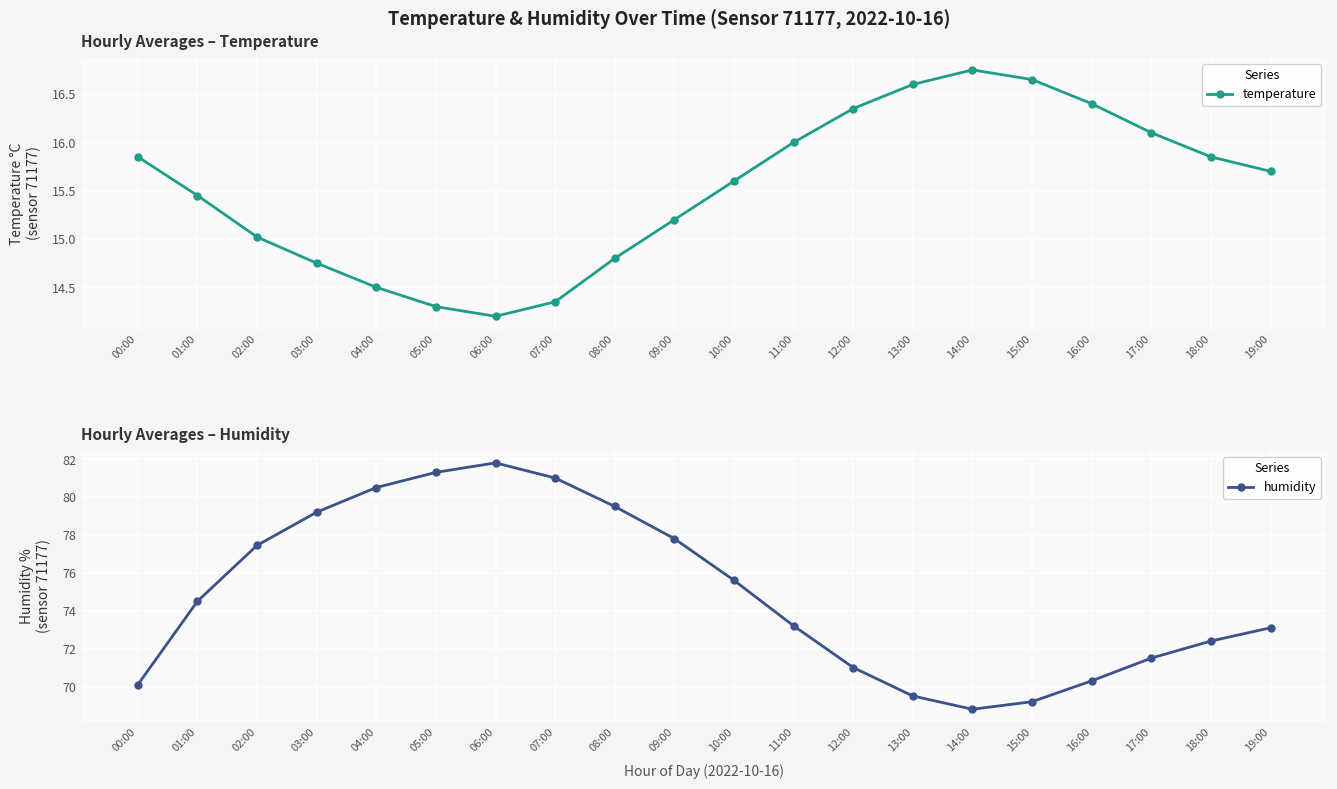

In temperature, how many points are higher than both neighbors (excluding endpoints)?

1